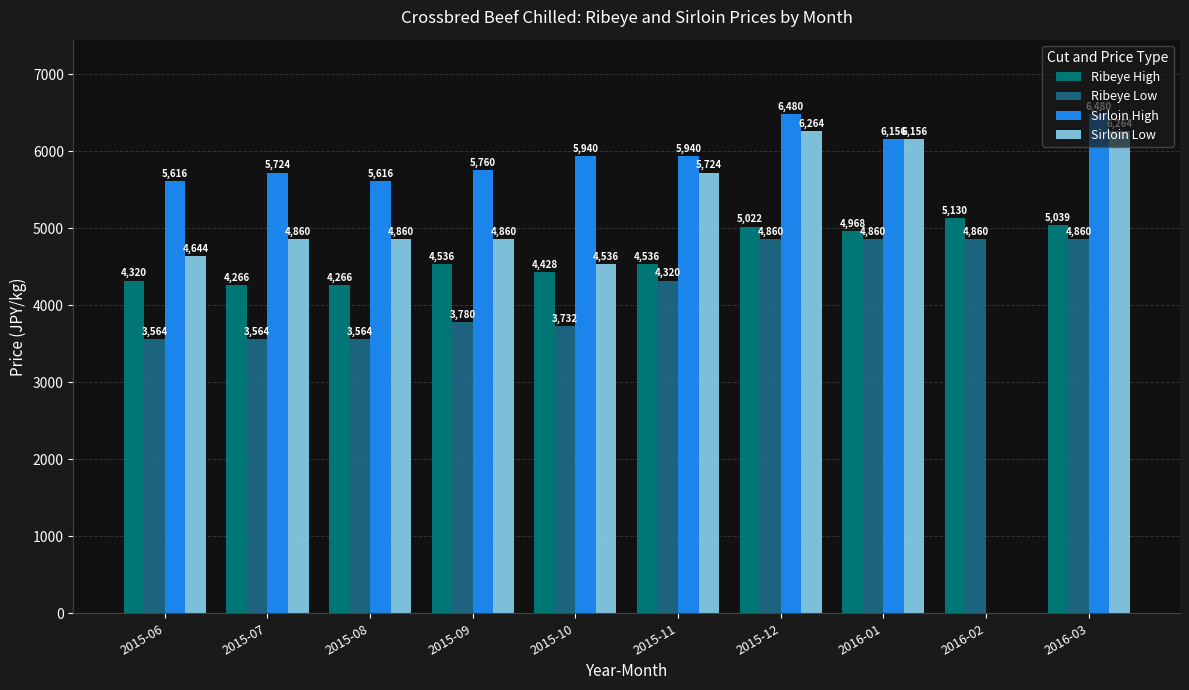

What value does the Ribeye High series have at 2015-10?

4428.0